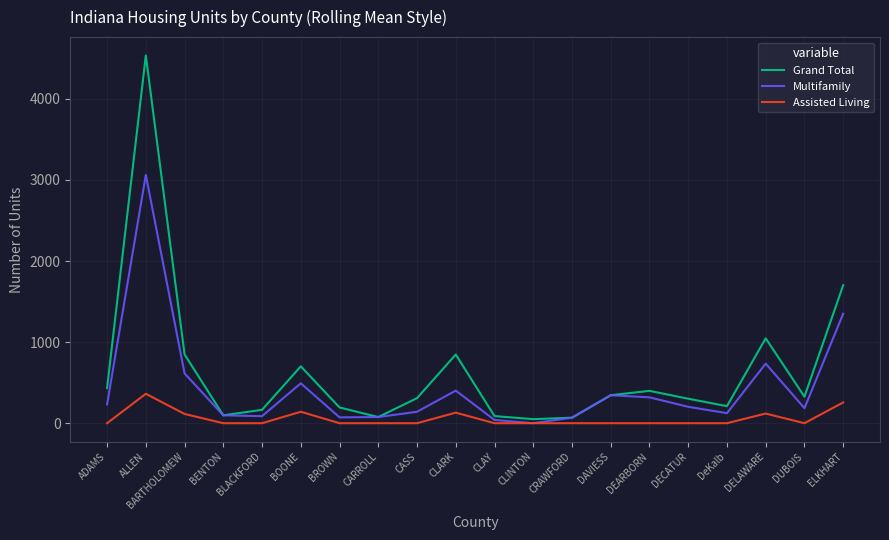

What is the difference between the highest and lowest values at BOONE?

560